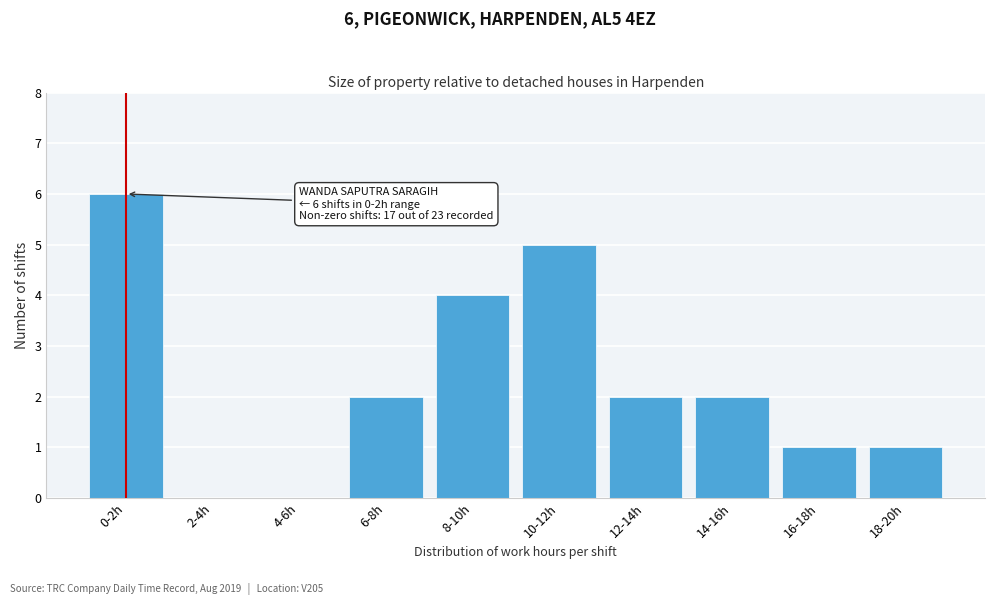

Reading right to left, list all the values displayed in this chart.

18-20h=1	16-18h=1	14-16h=2	12-14h=2	10-12h=5	8-10h=4	6-8h=2	4-6h=0	2-4h=0	0-2h=6